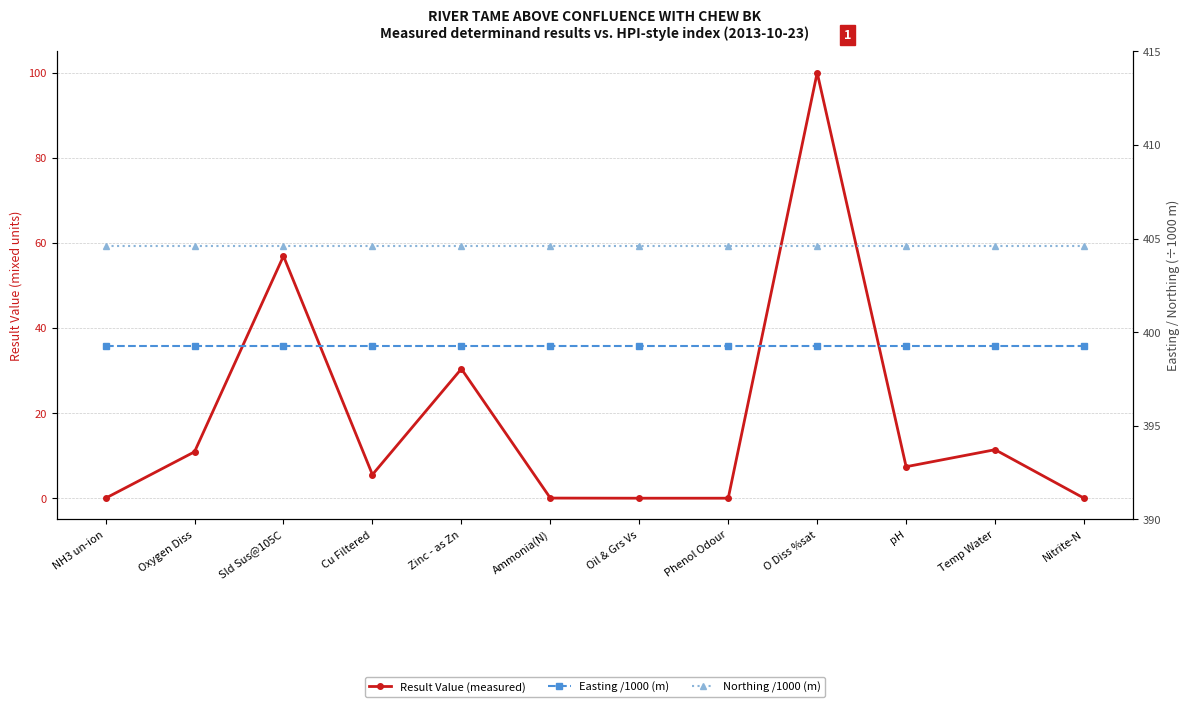

Reading right to left, extract all data points from this chart.

Result Value (measured): 0.0	11.4	7.4	100.0	0.0	0.0	0.0	30.4	5.5	56.9	10.9	0.0
Easting /1000 (m): 399.3	399.3	399.3	399.3	399.3	399.3	399.3	399.3	399.3	399.3	399.3	399.3
Northing /1000 (m): 404.6	404.6	404.6	404.6	404.6	404.6	404.6	404.6	404.6	404.6	404.6	404.6